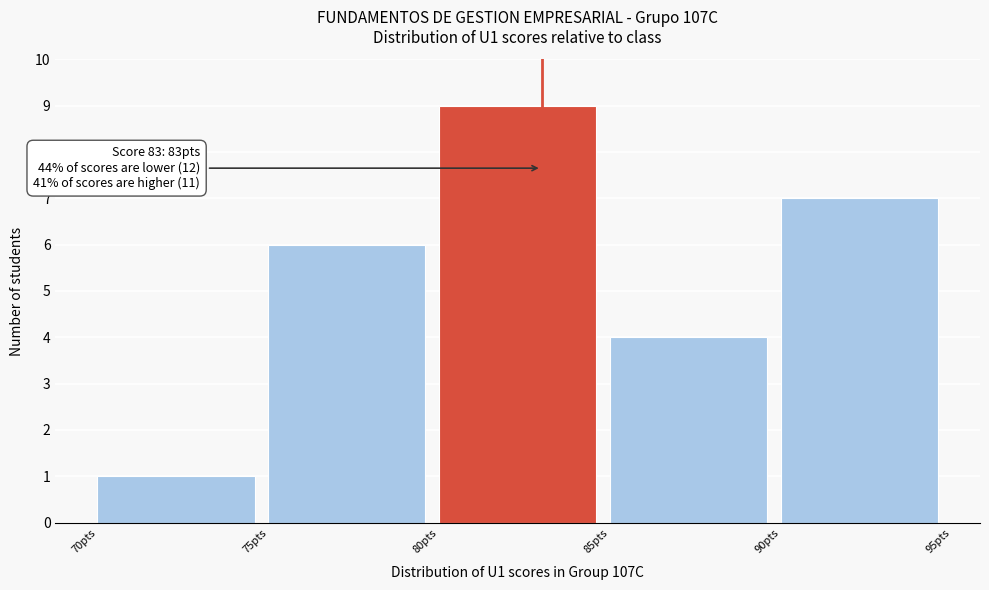

Which range on the x-axis has the tallest bar?

80 to 85